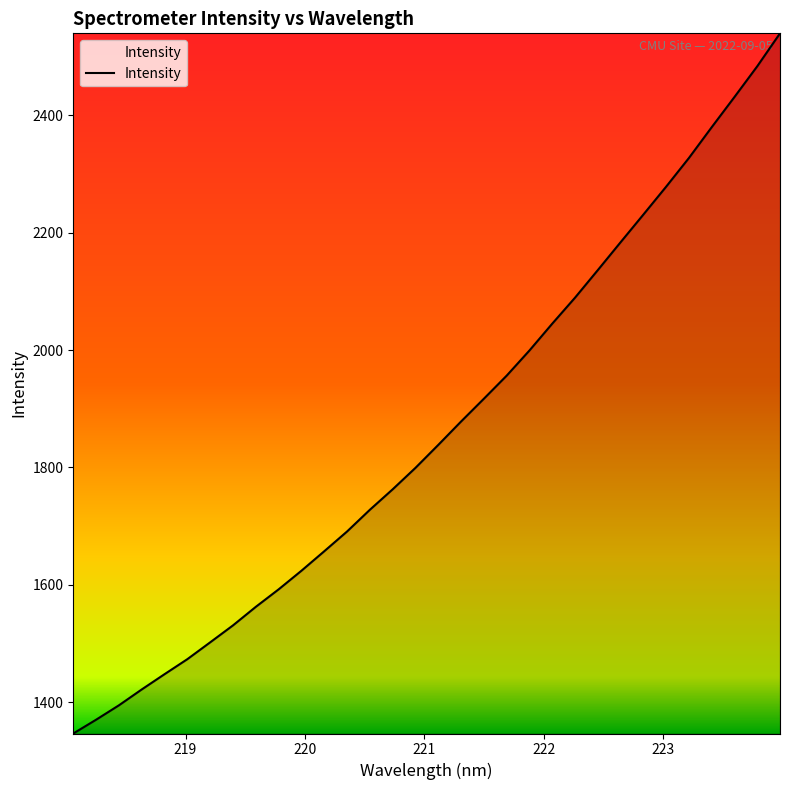

What is the difference between the maximum and minimum values?

1193.3